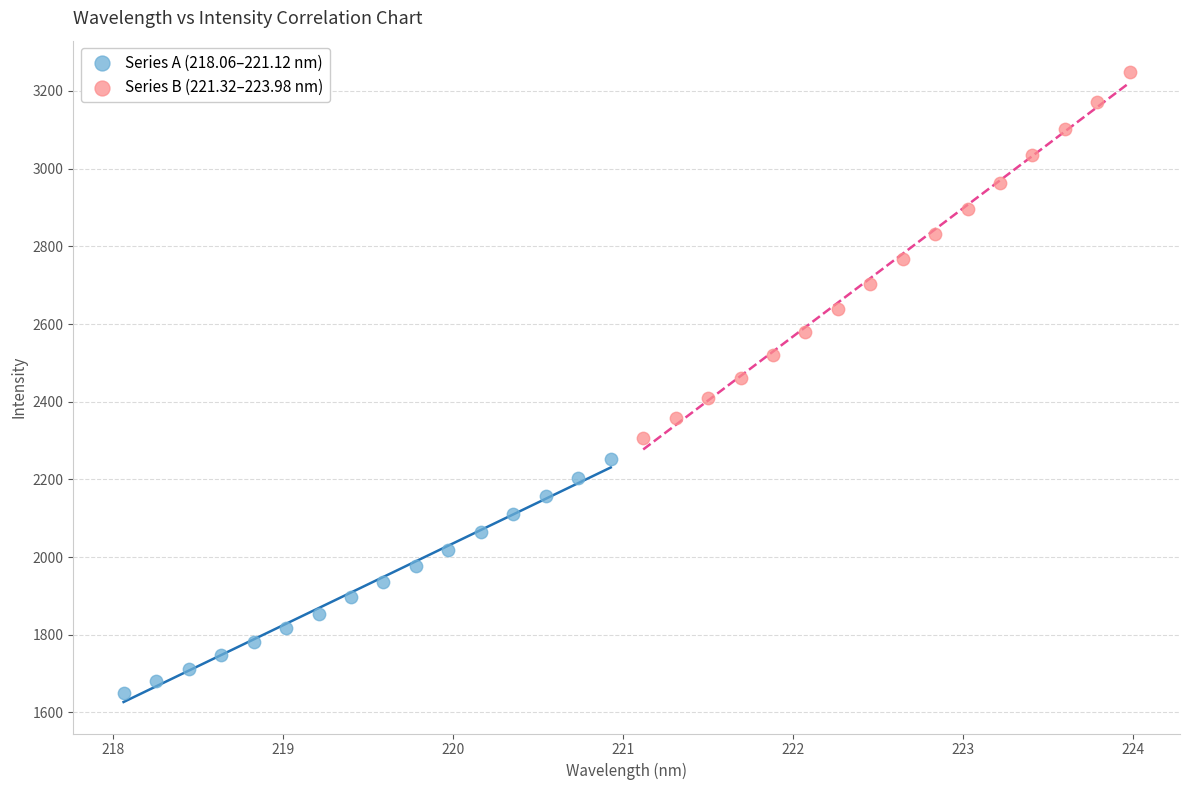

Which series has the widest spread of Y values?

Series B (221.32–223.98 nm)